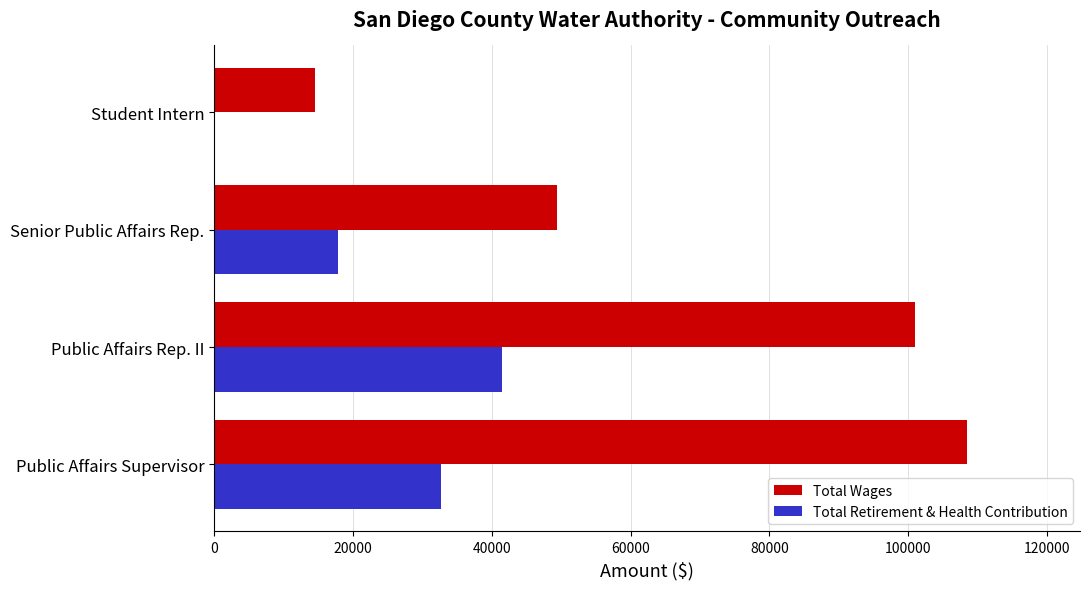

What is the sum of the Total Retirement & Health Contribution values at Public Affairs Supervisor and Public Affairs Rep. II?

74235